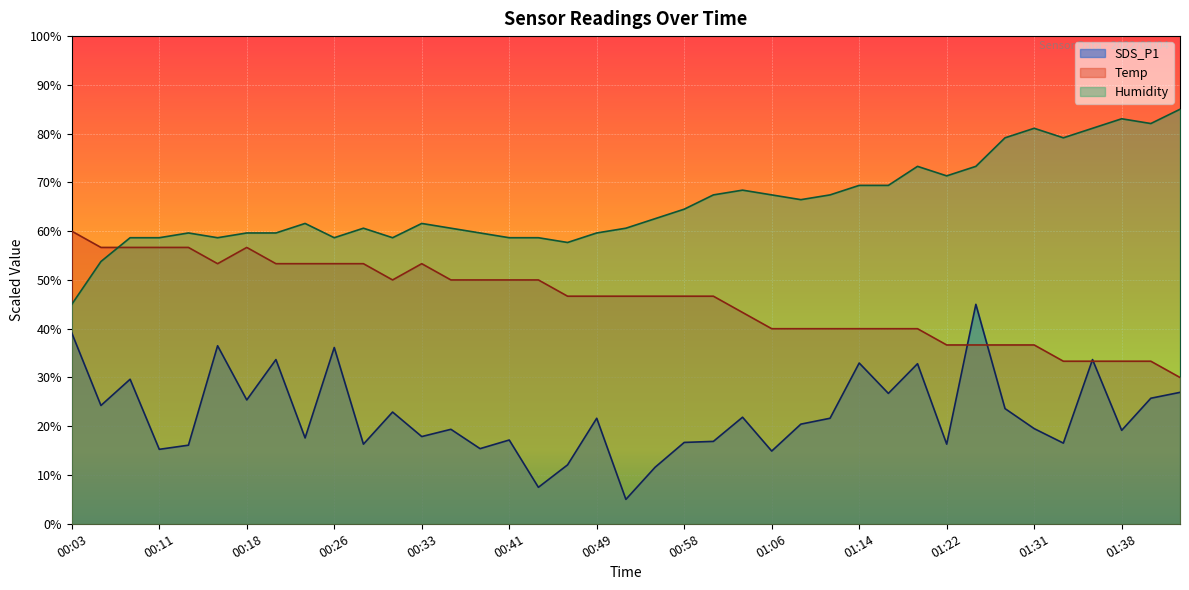

Which label corresponds to the smallest value in the chart?

00:52